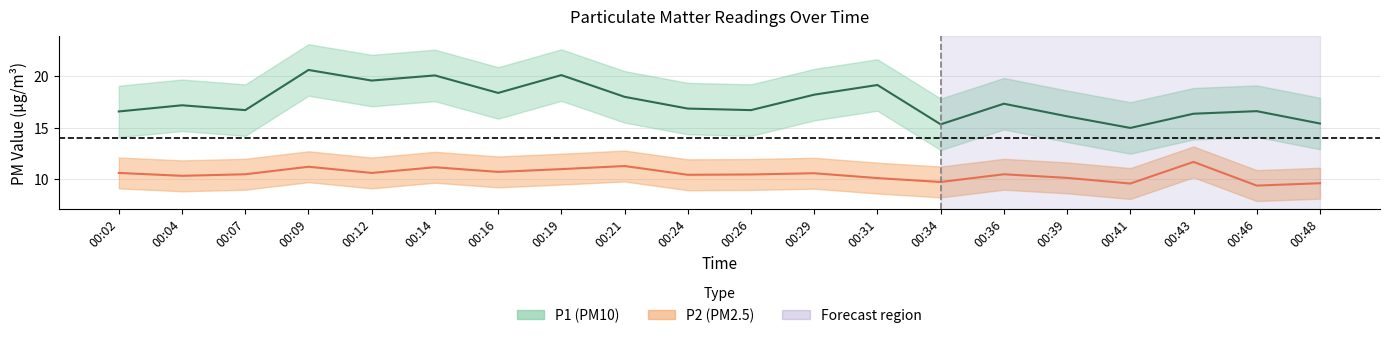

At which label is P2 closest to 10?

00:31